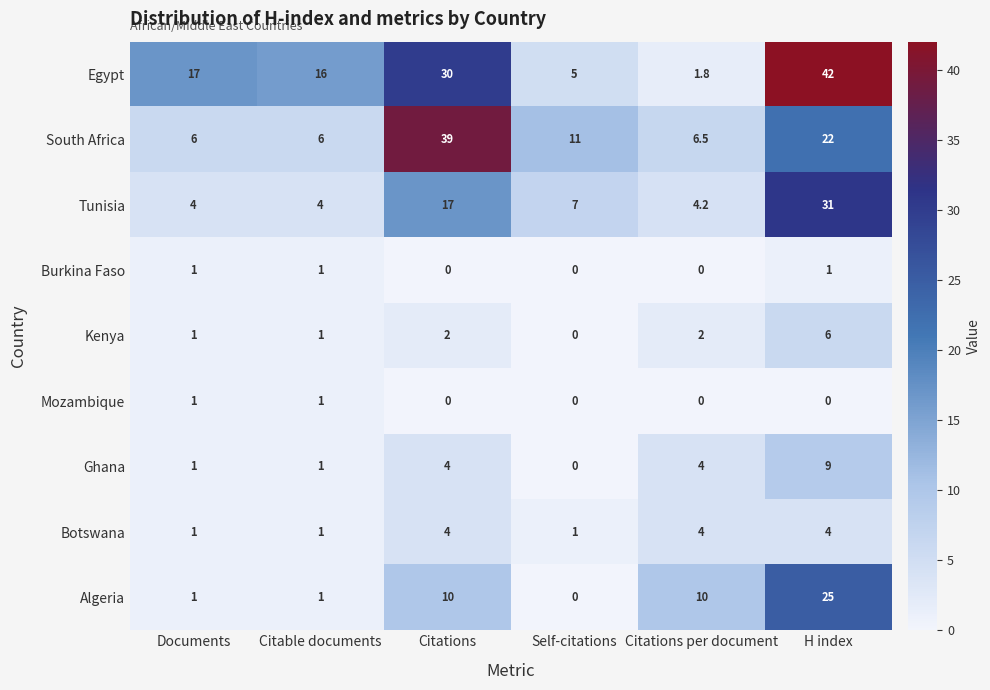

At how many categories does at least one series exceed 15?

4